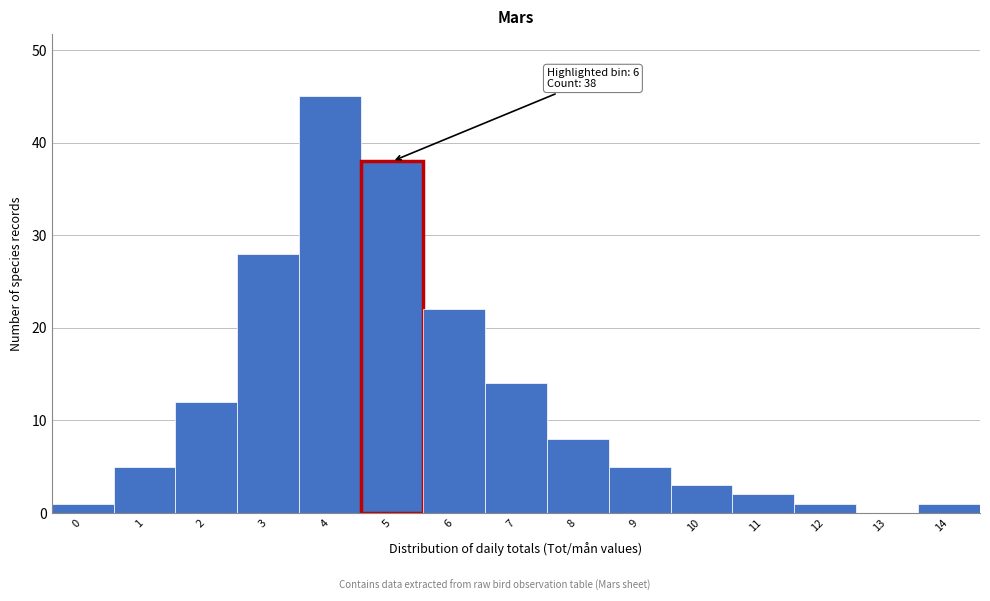

Reading right to left, what are all the values shown in this chart?

14=1	13=0	12=1	11=2	10=3	9=5	8=8	7=14	6=22	5=38	4=45	3=28	2=12	1=5	0=1